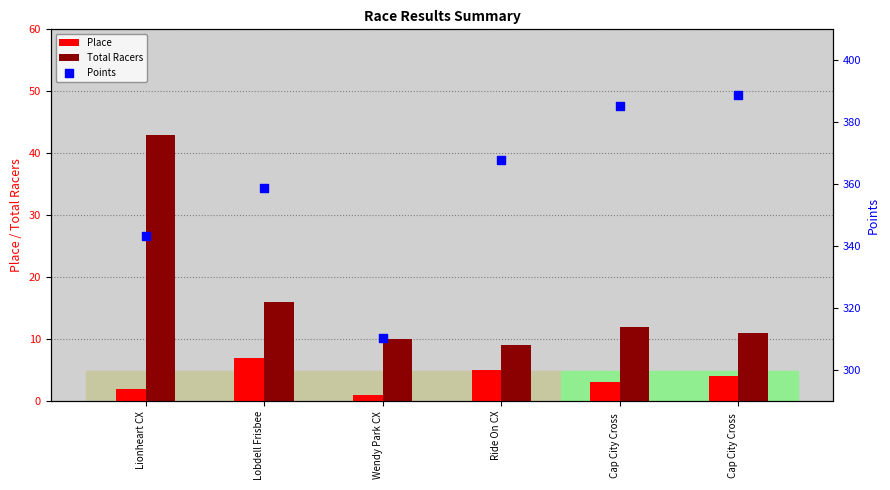

Is the value of Total Racers at Cap City Cross  greater than the value of Place at Lionheart CX?

Yes